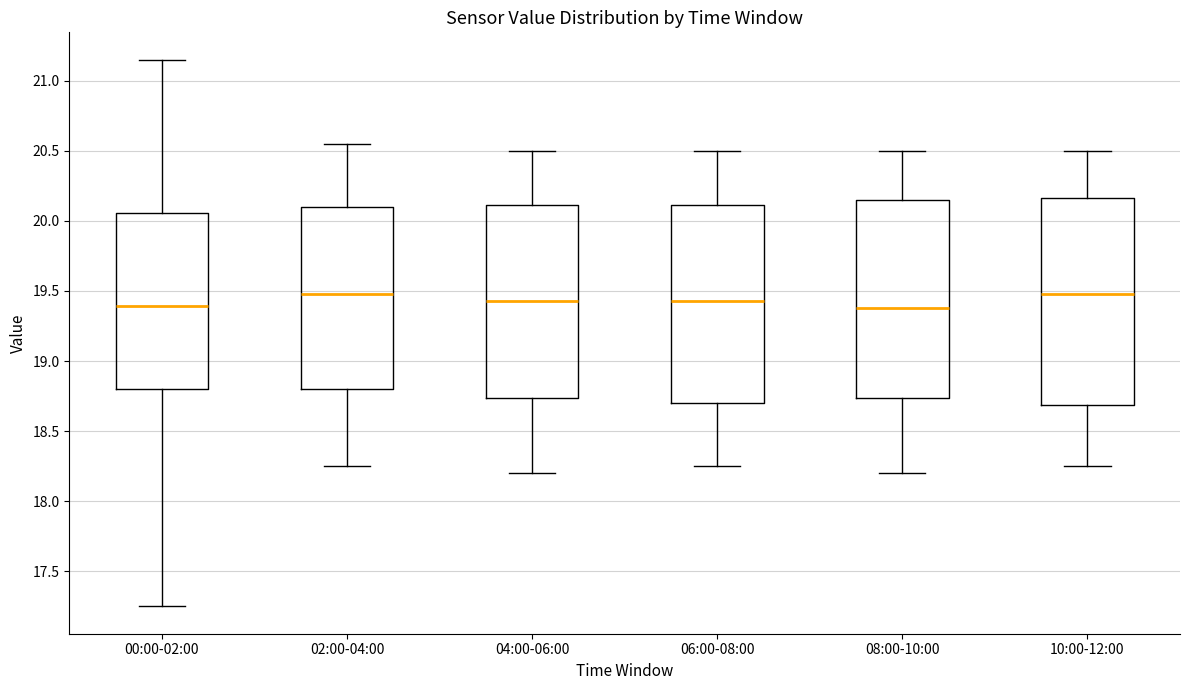

Reading left to right, transcribe this box plot: for each box, give where its median line is, the range the box spans, and where its two whiskers end, as read against the y-axis. The values are not printed on the chart, so give them approximately, as read against the axis.

00:00-02:00: median 19.40, box 18.80 to 20.05, whiskers 17.25 to 21.15
02:00-04:00: median 19.50, box 18.80 to 20.10, whiskers 18.25 to 20.55
04:00-06:00: median 19.45, box 18.75 to 20.10, whiskers 18.20 to 20.50
06:00-08:00: median 19.45, box 18.70 to 20.10, whiskers 18.25 to 20.50
08:00-10:00: median 19.40, box 18.75 to 20.15, whiskers 18.20 to 20.50
10:00-12:00: median 19.50, box 18.70 to 20.15, whiskers 18.25 to 20.50